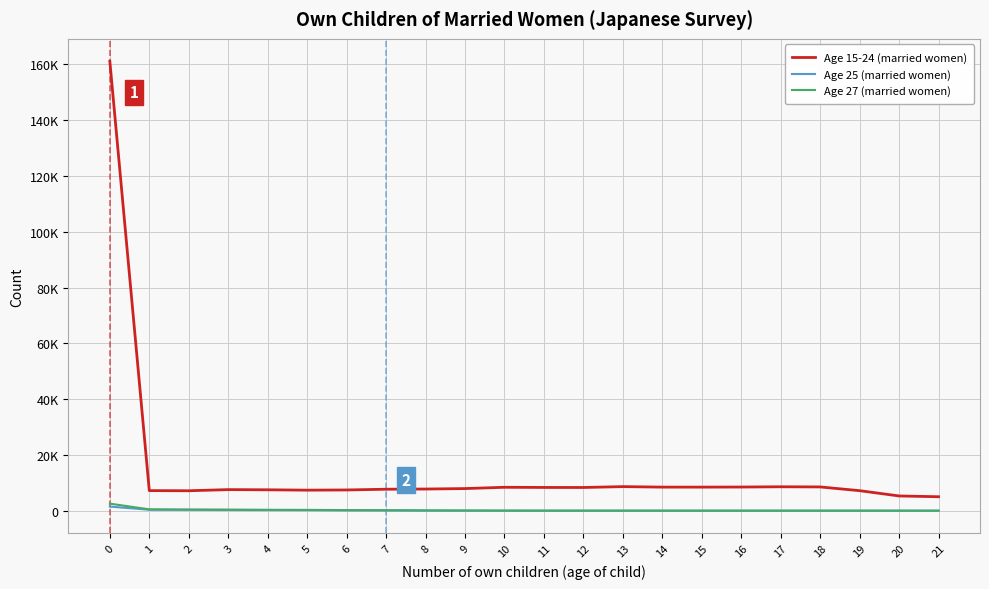

Reading left to right, list all the values displayed in this chart.

Age 15-24 (married women): 161116	7193	7147	7552	7488	7358	7427	7695	7762	7927	8390	8329	8317	8627	8445	8444	8477	8571	8516	7172	5276	5003
Age 25 (married women): 1466	341	302	241	204	177	92	64	25	12	6	2	0	0	0	0	0	0	0	0	0	0
Age 27 (married women): 2525	481	416	390	321	286	216	188	114	65	26	11	7	4	0	0	0	0	0	0	0	0